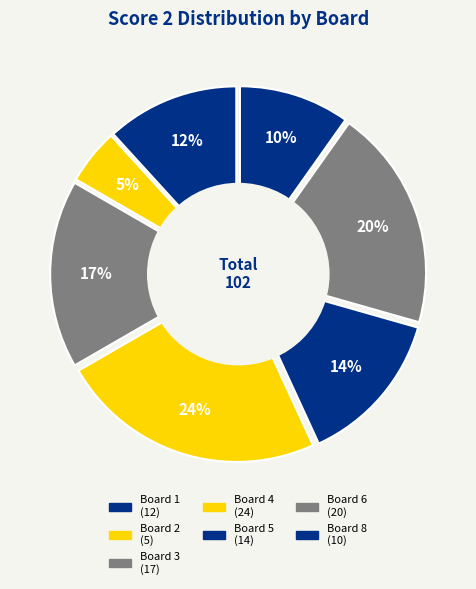

To the nearest percent, what is the combined percentage of Board 6 and Board 8?

29%